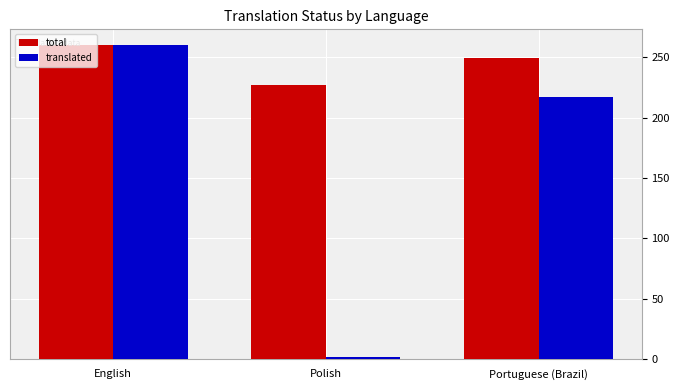

At which category is the sum across all series the highest?

English